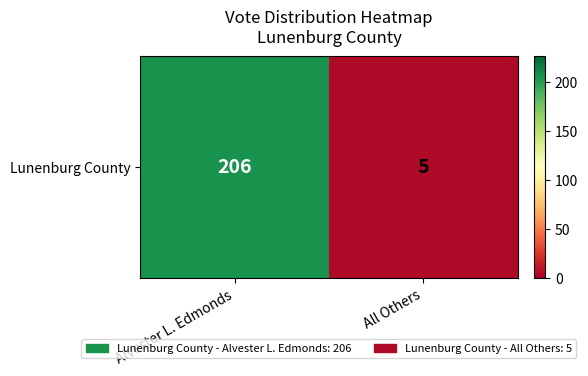

What is the change in value from Alvester L. Edmonds to All Others?

-201